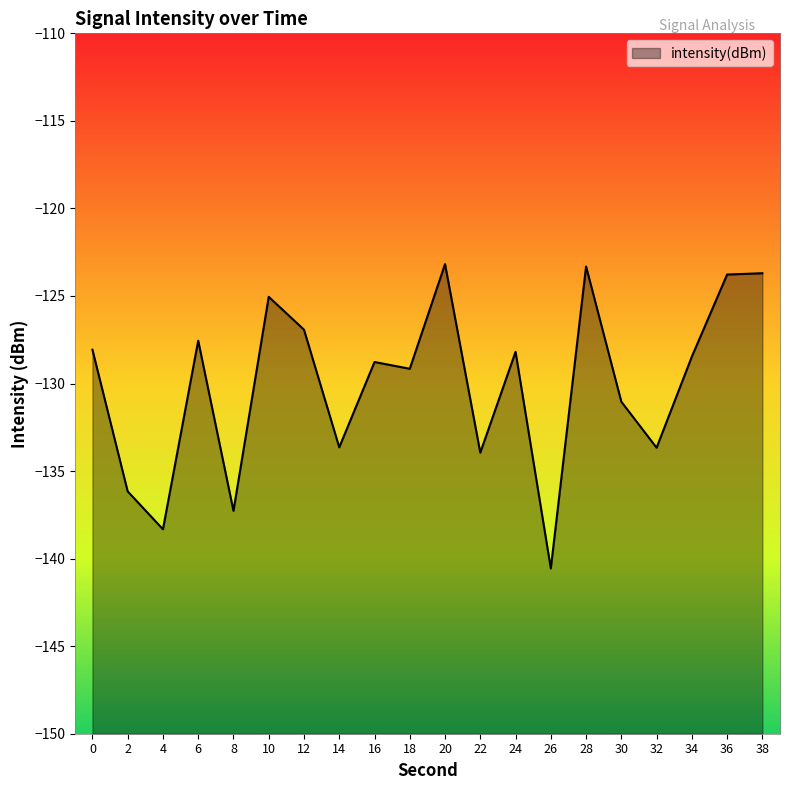

Where is the first local minimum?

4